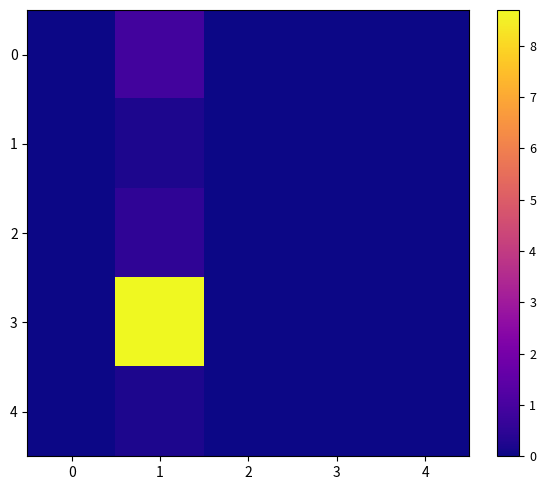

Which series has the largest total across all categories?

row_3